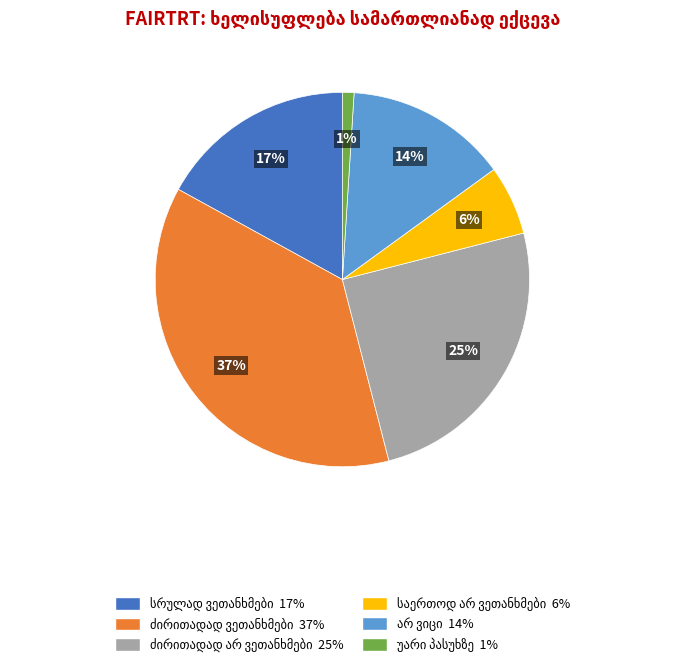

Does any single category account for the majority?

No